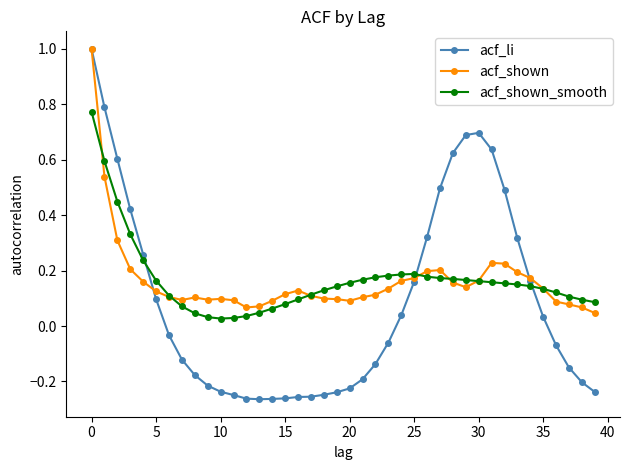

What is the maximum value for acf_li?

1.0